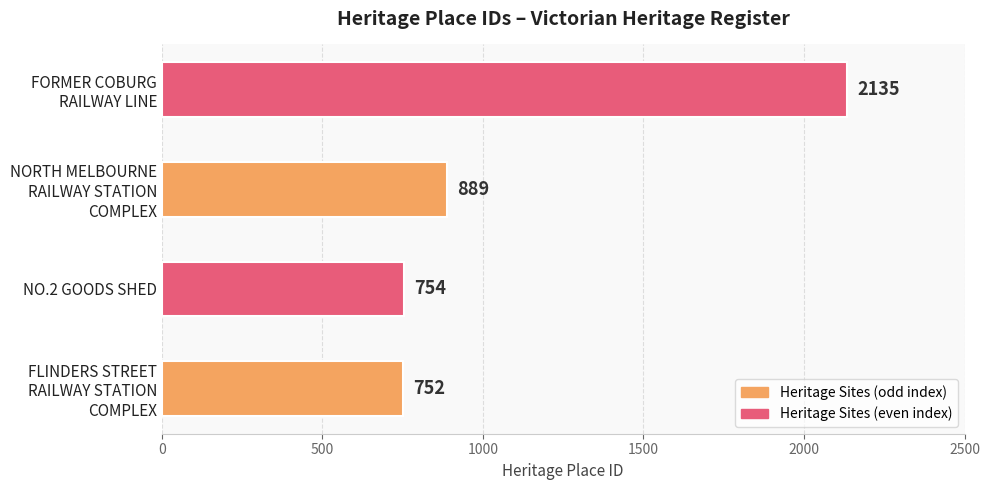

Where is the data nearest to the value 1443?

NORTH MELBOURNE
RAILWAY STATION
COMPLEX